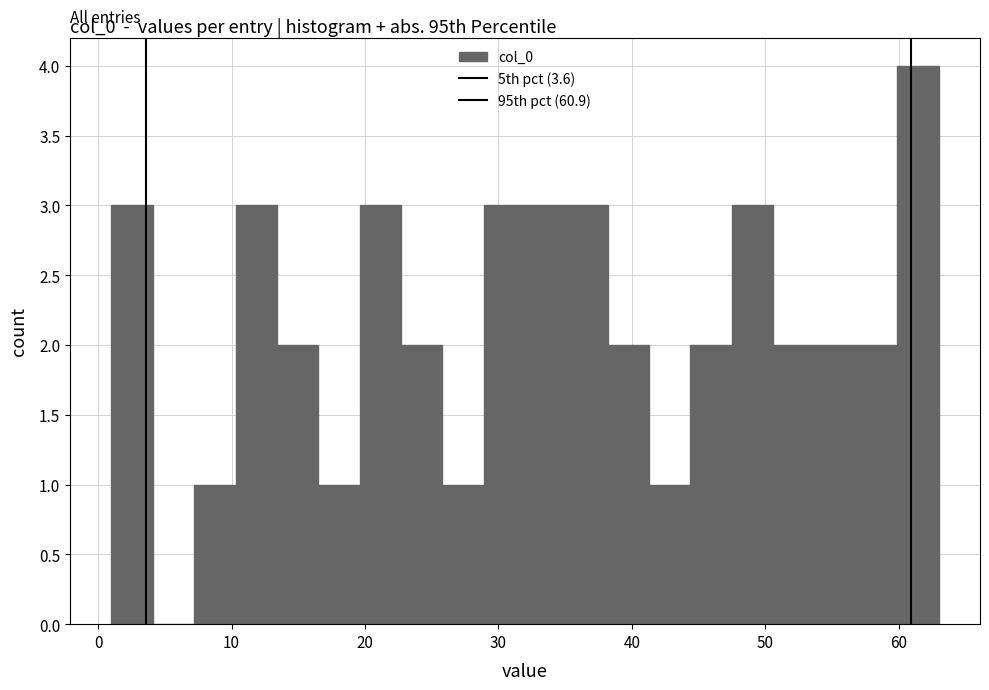

Read against the x-axis, roughly where is the centre of the tallest bar?

61